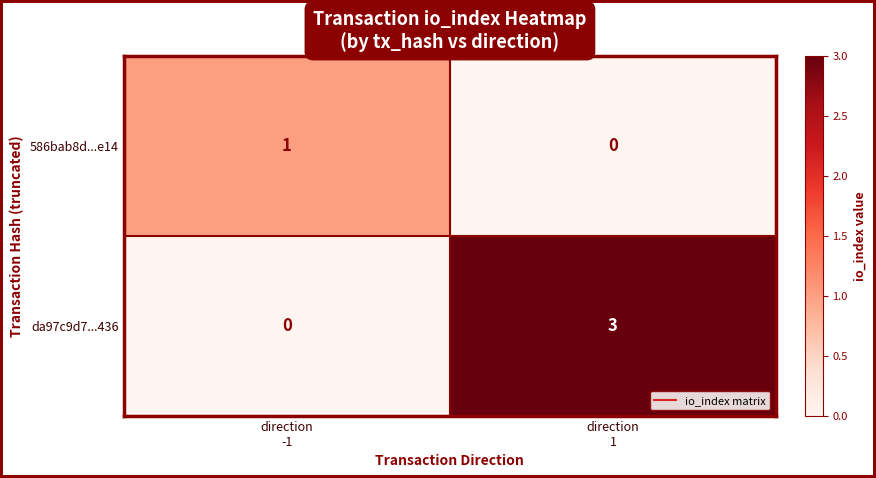

List the series in order of their peak value, highest first.

da97c9d7...436, 586bab8d...e14